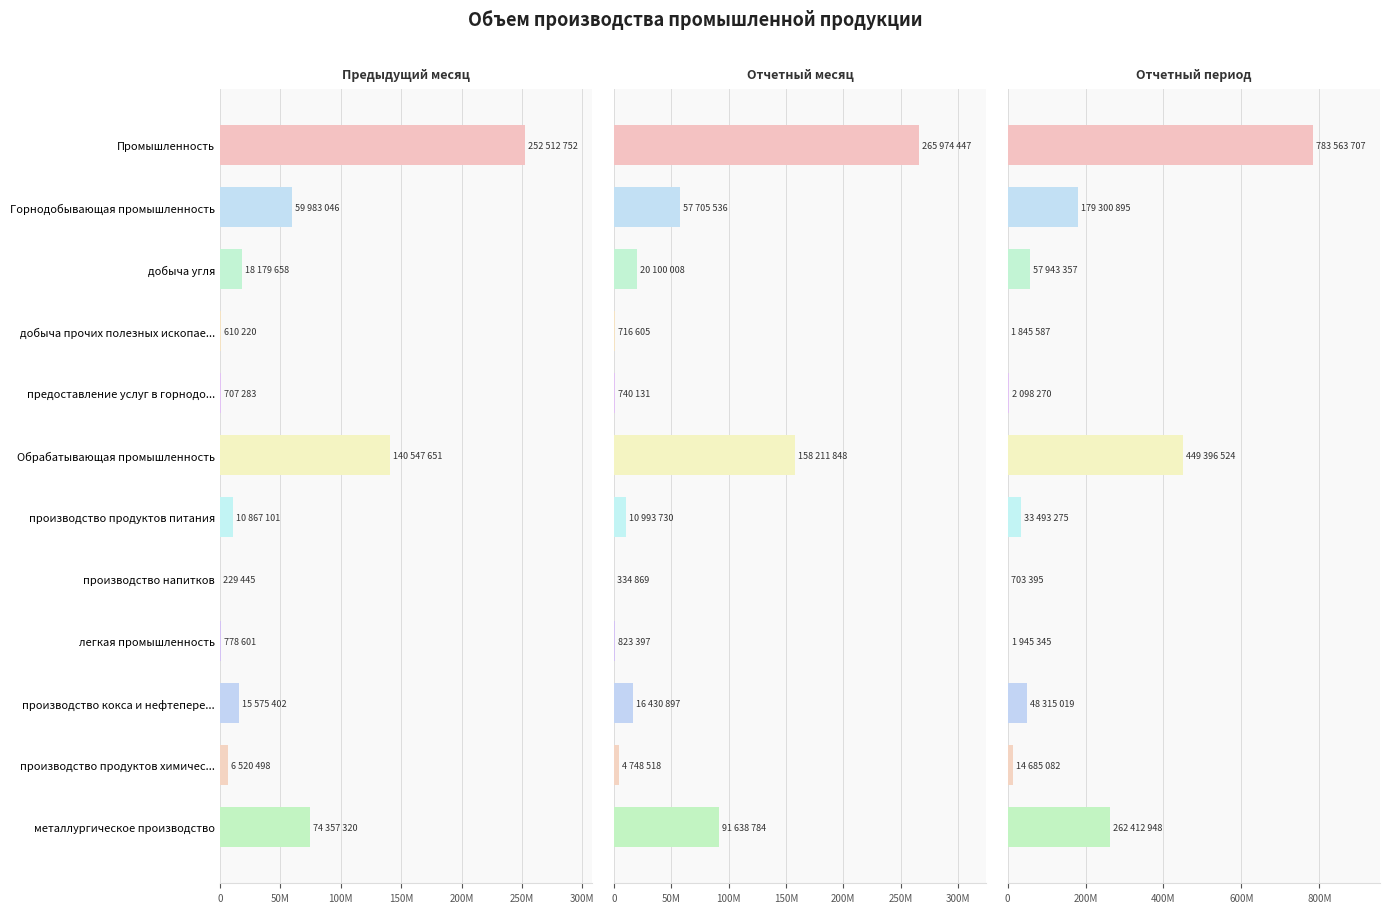

What are all the series names shown in the legend?

Предыдущий месяц, Отчетный месяц, Отчетный период